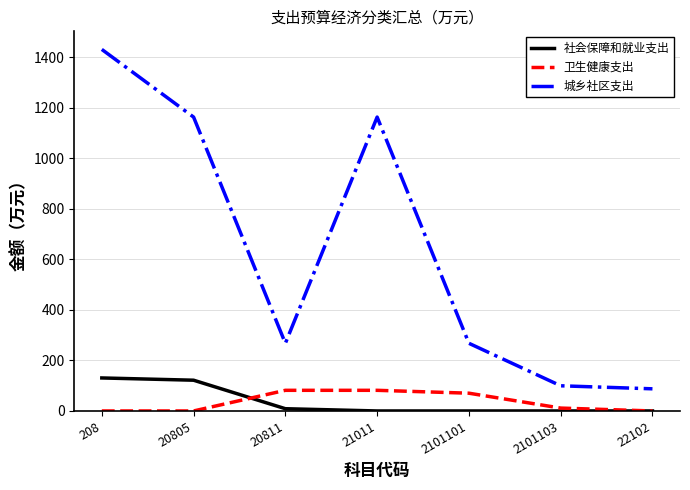

What is the minimum value for 城乡社区支出?

87.7